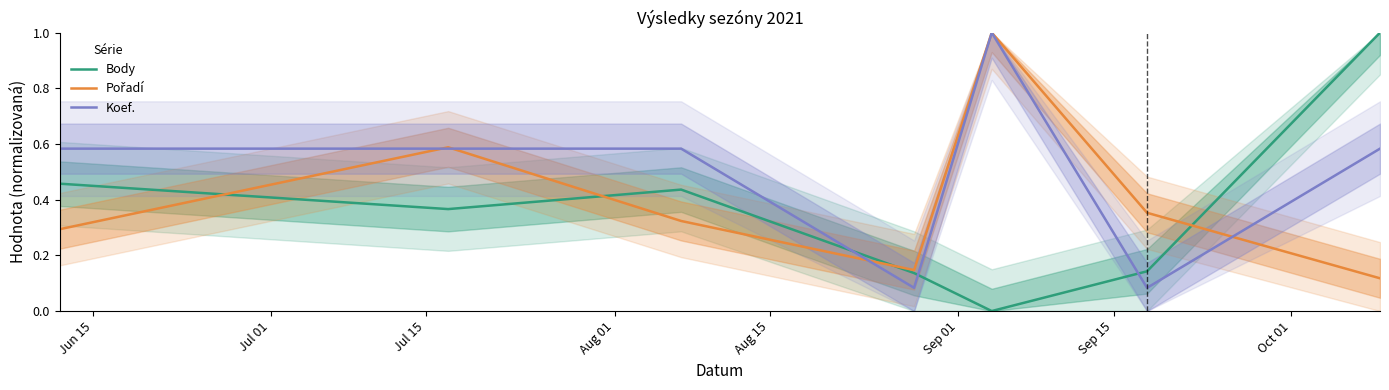

What is the difference between the second highest and second lowest values in the Body series?

0.3